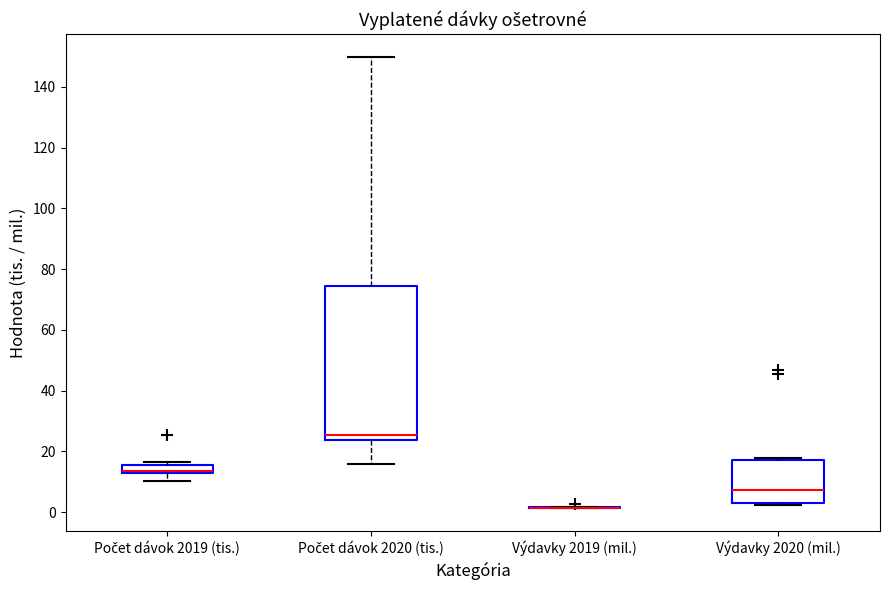

Comparing the boxes themselves (not the whiskers), which one is the tallest?

Počet dávok 2020 (tis.)